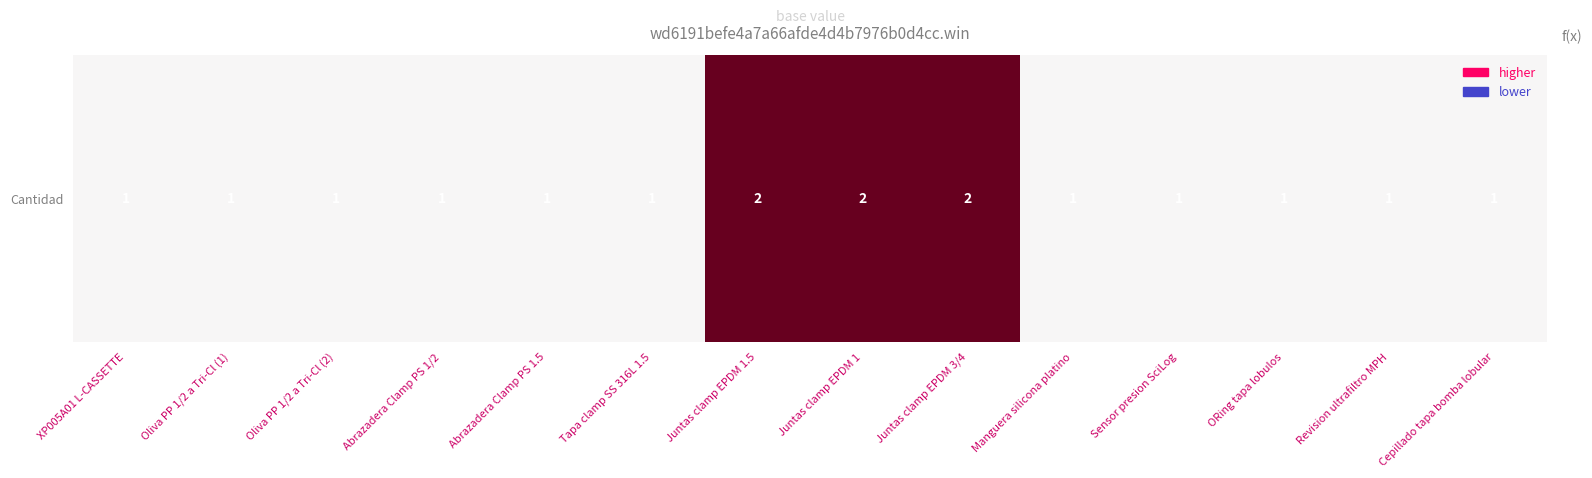

Rank the categories by value from lowest to highest.

XP005A01 L-CASSETTE, Oliva PP 1/2 a Tri-Cl (1), Oliva PP 1/2 a Tri-Cl (2), Abrazadera Clamp PS 1/2, Abrazadera Clamp PS 1.5, Tapa clamp SS 316L 1.5, Manguera silicona platino, Sensor presion SciLog, ORing tapa lobulos, Revision ultrafiltro MPH, Cepillado tapa bomba lobular, Juntas clamp EPDM 1.5, Juntas clamp EPDM 1, Juntas clamp EPDM 3/4